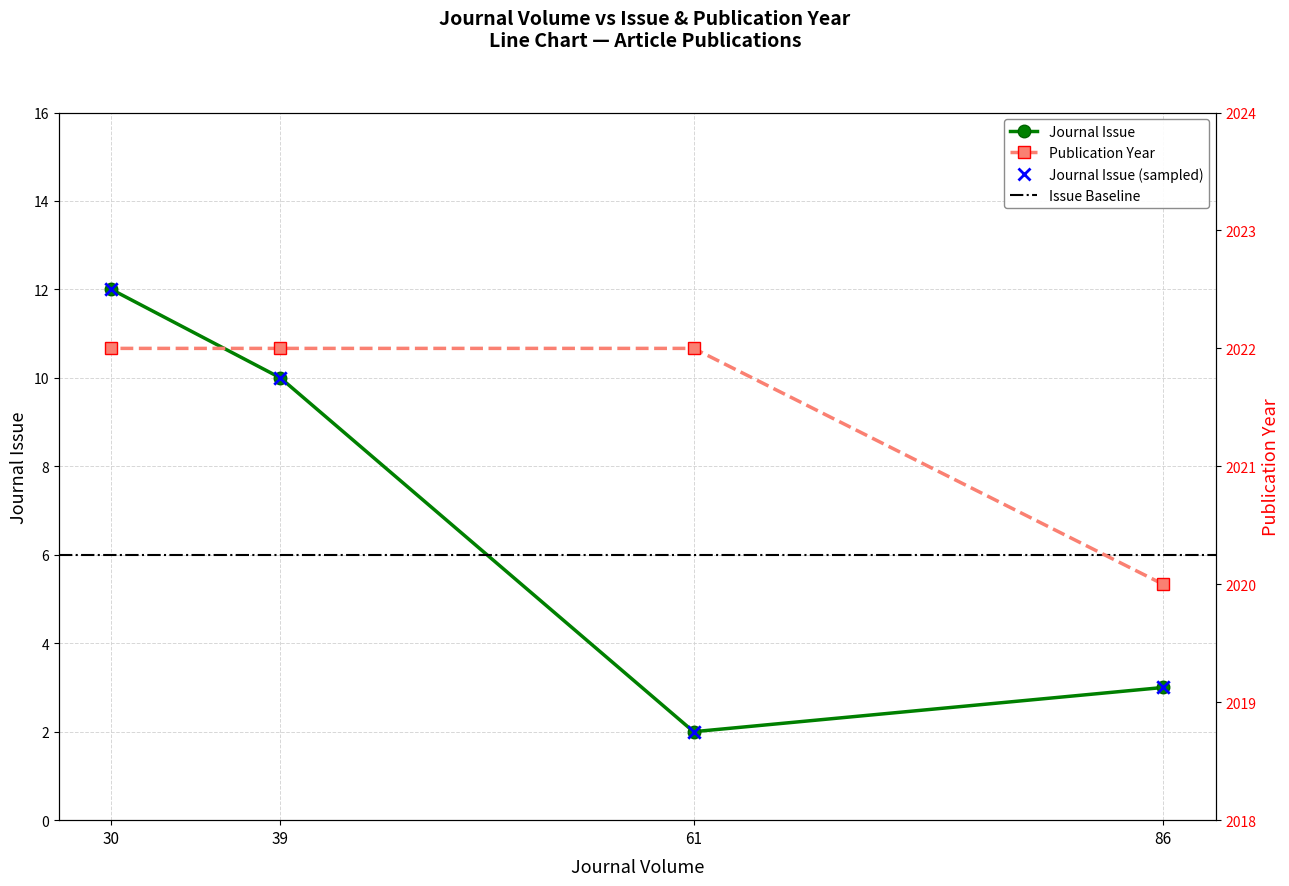

Which series contains the lowest Y value?

Journal Issue